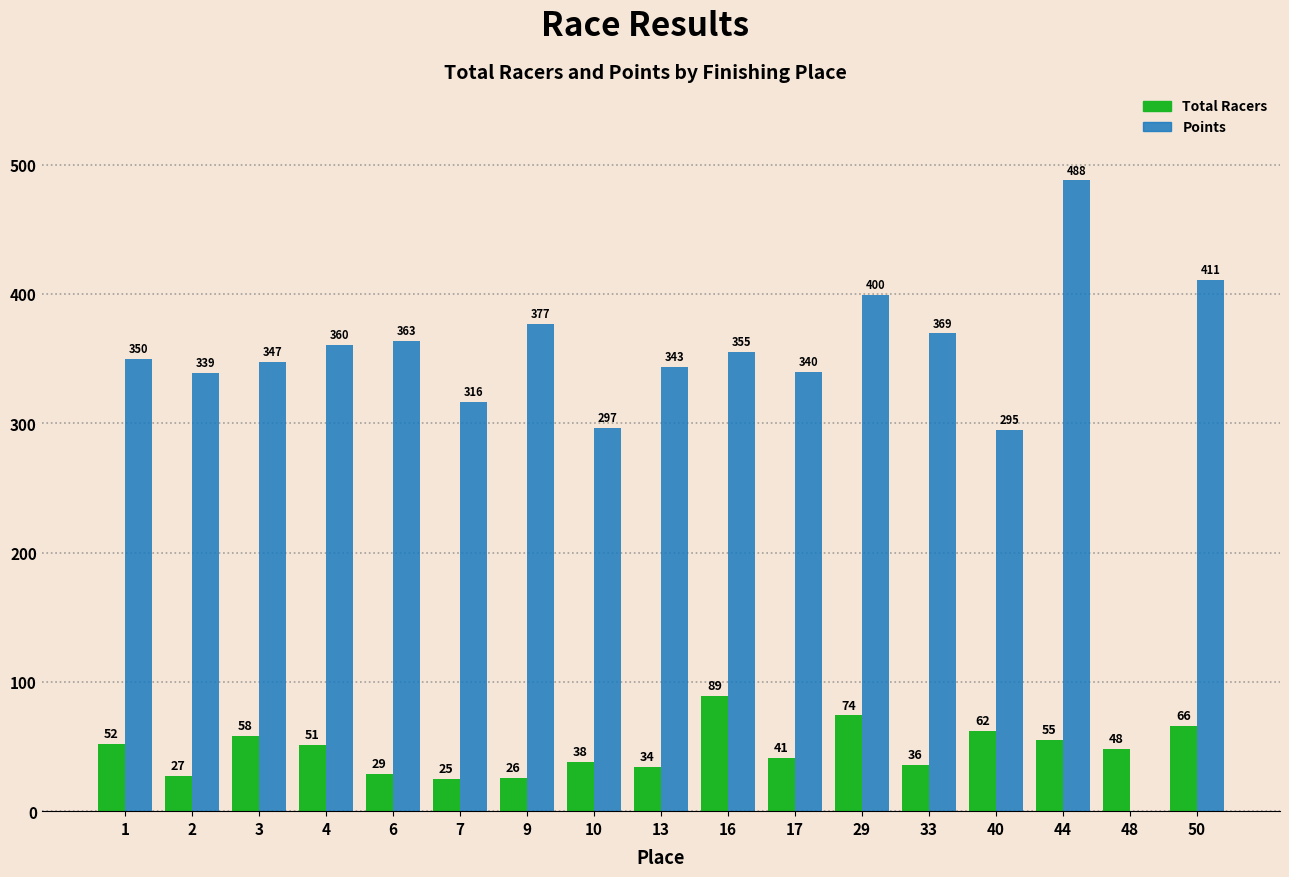

What is the sum of all Total Racers values?

811.0